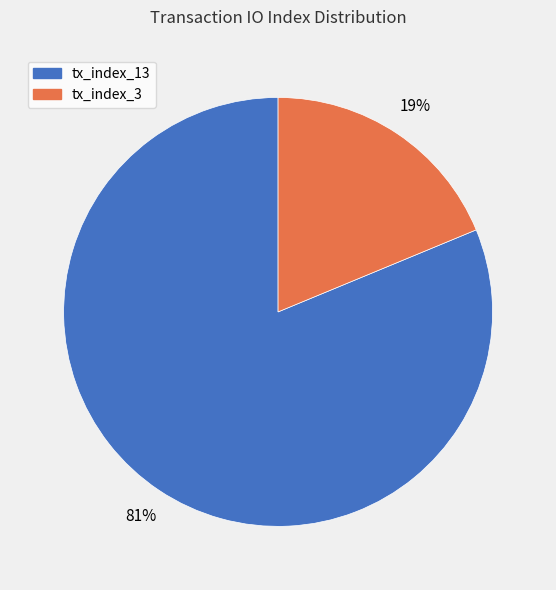

To the nearest percent, what is the combined percentage of tx_index_13 and tx_index_3?

100%